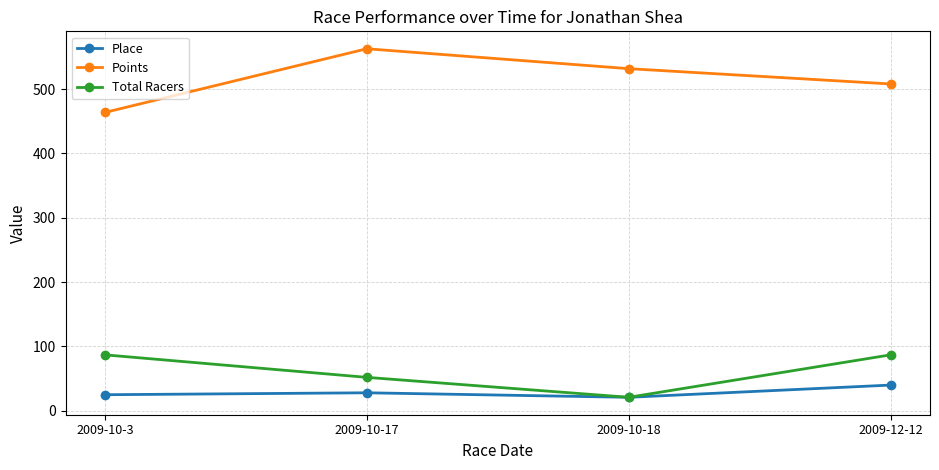

True or false: Points and Place intersect in this chart.

False